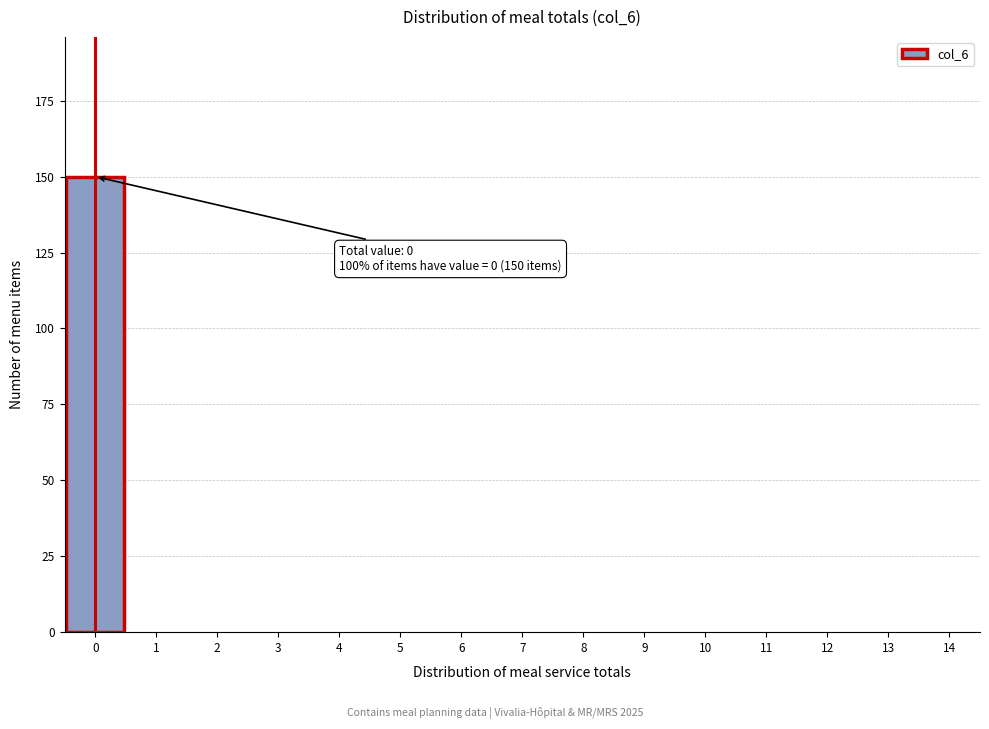

Which range on the x-axis has the tallest bar?

-0.5 to 0.5